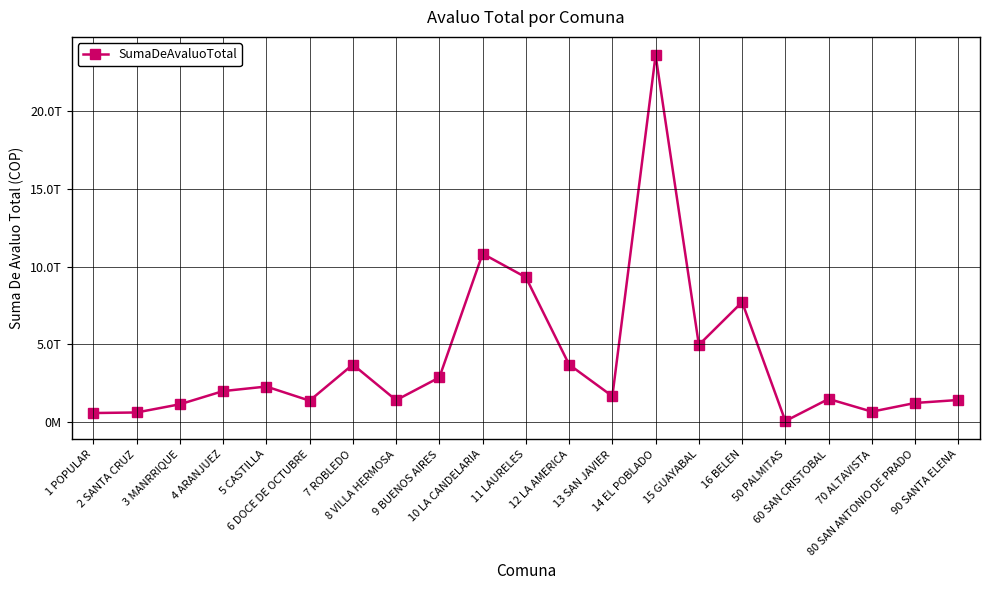

Does the chart have visible grid lines?

Yes